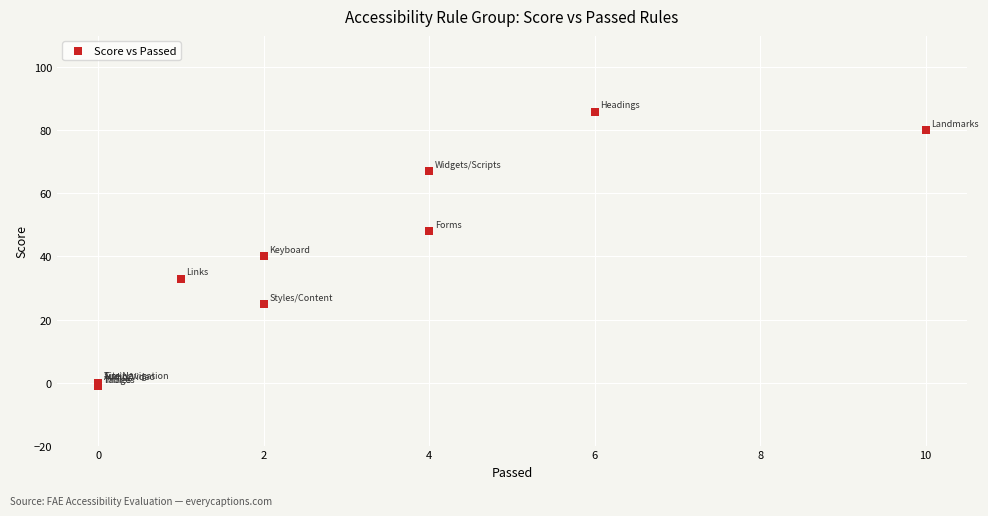

What Y value in the scatter plot is closest to 42?

40